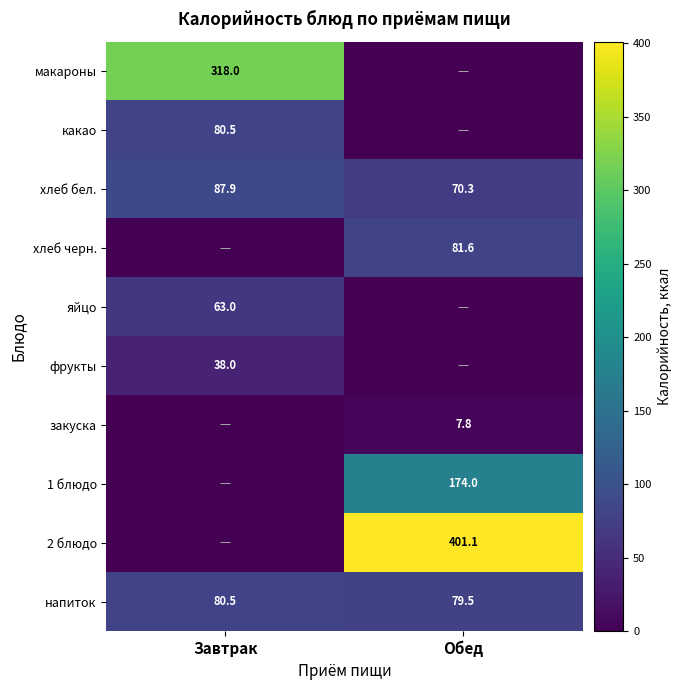

Is it true that 1 блюдо equals 174.0 at Обед?

True